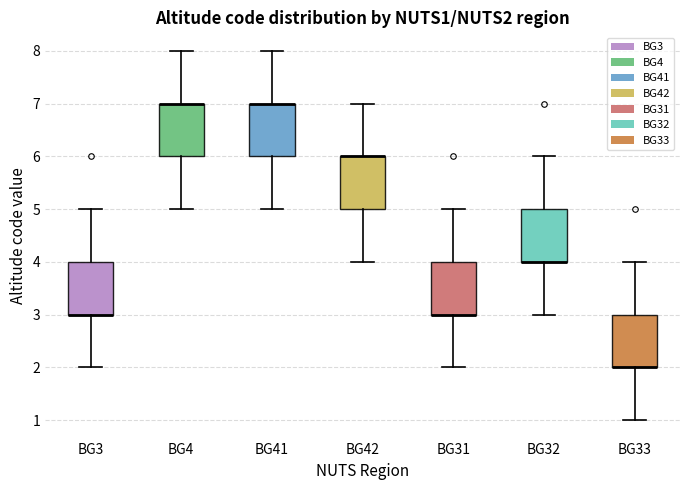

Reading left to right, read every box against the y-axis: the position of its median line, the range the box covers, and the ends of its whiskers. The values are not printed on the chart, so give them approximately, as read against the axis.

BG3: median 3 (drawn on the box's lower edge), box 3 to 4, whiskers 2 to 5
BG4: median 7 (drawn on the box's upper edge), box 6 to 7, whiskers 5 to 8
BG41: median 7 (drawn on the box's upper edge), box 6 to 7, whiskers 5 to 8
BG42: median 6 (drawn on the box's upper edge), box 5 to 6, whiskers 4 to 7
BG31: median 3 (drawn on the box's lower edge), box 3 to 4, whiskers 2 to 5
BG32: median 4 (drawn on the box's lower edge), box 4 to 5, whiskers 3 to 6
BG33: median 2 (drawn on the box's lower edge), box 2 to 3, whiskers 1 to 4